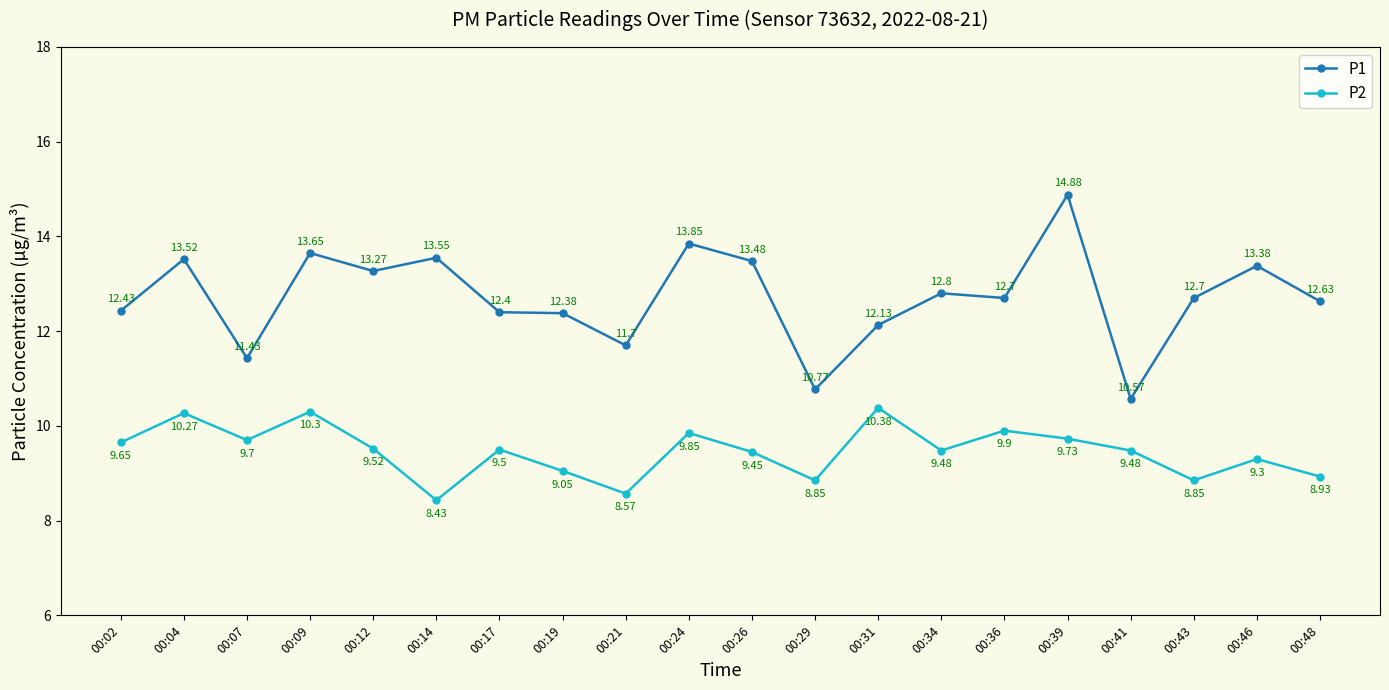

In P2, how many points are lower than both neighbors (excluding endpoints)?

6